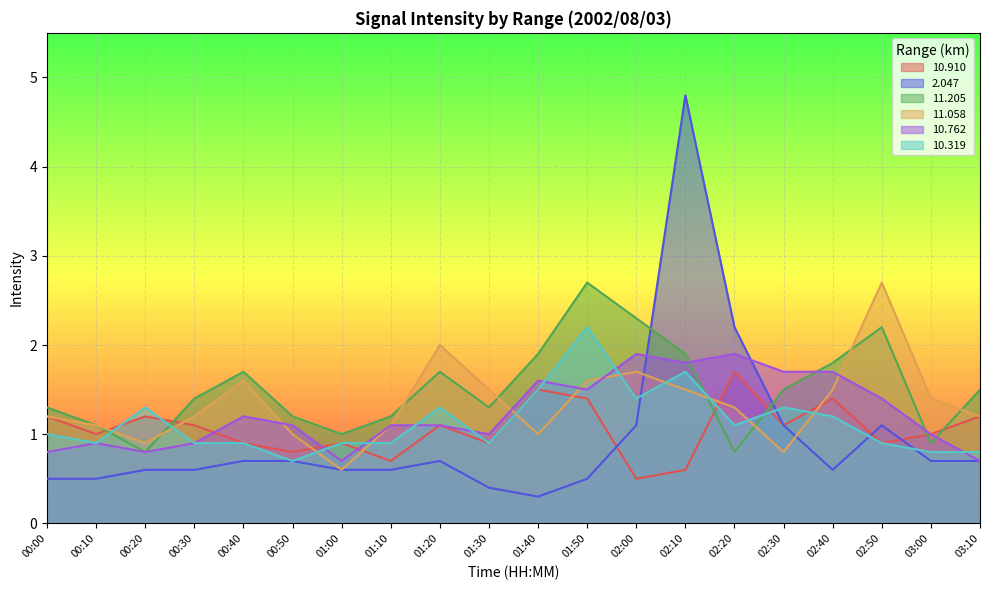

True or false: 11.205 has a value of 1.5 at 01:00.

False